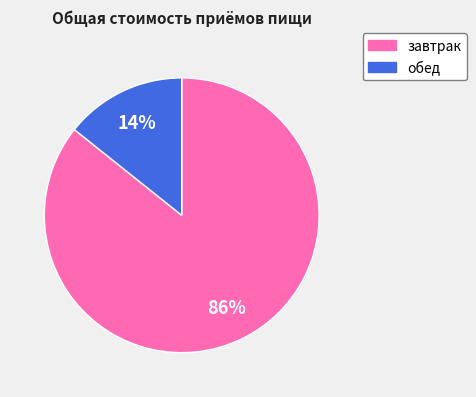

How many segments does this pie chart have?

2